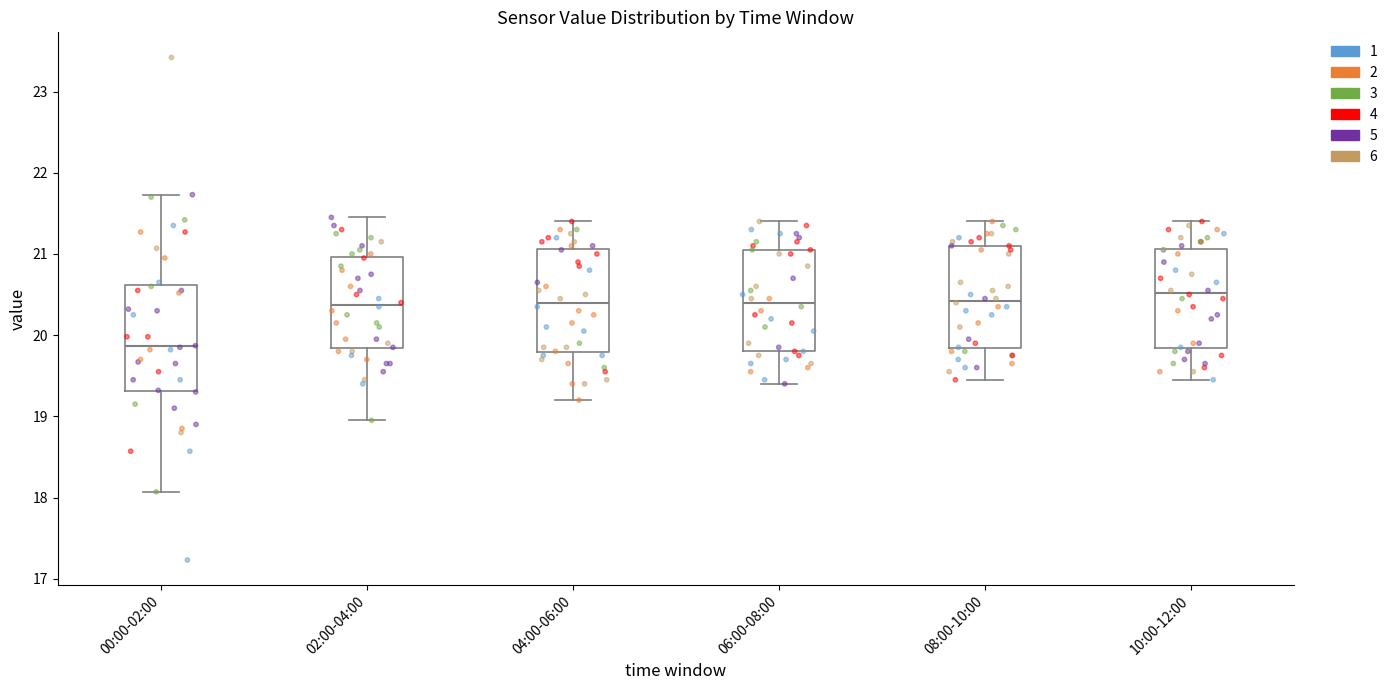

Where is the upper edge of the box for 10:00-12:00 on the y-axis? The values are not printed on the chart, so give them approximately, as read against the axis.

21.1